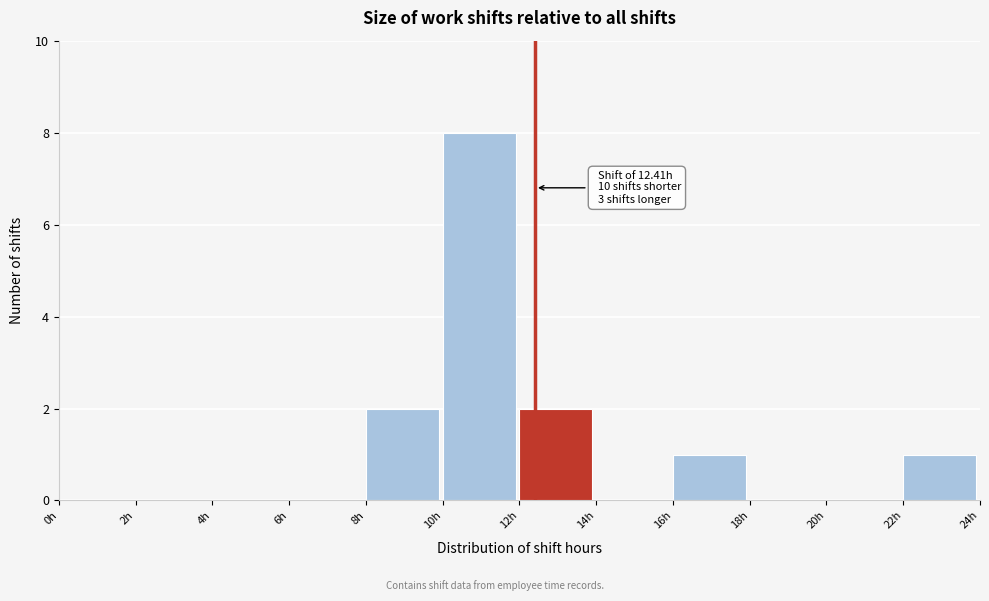

Which range on the x-axis has the tallest bar?

10 to 12